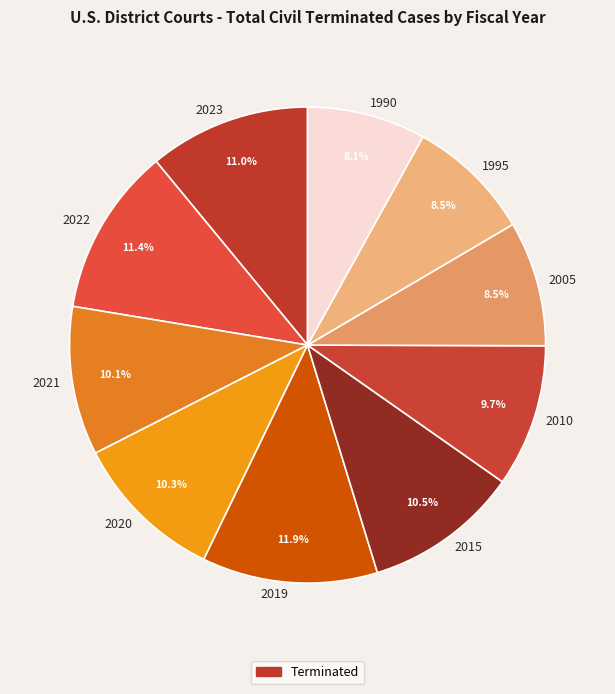

Is there any slice that represents more than half of the pie?

No